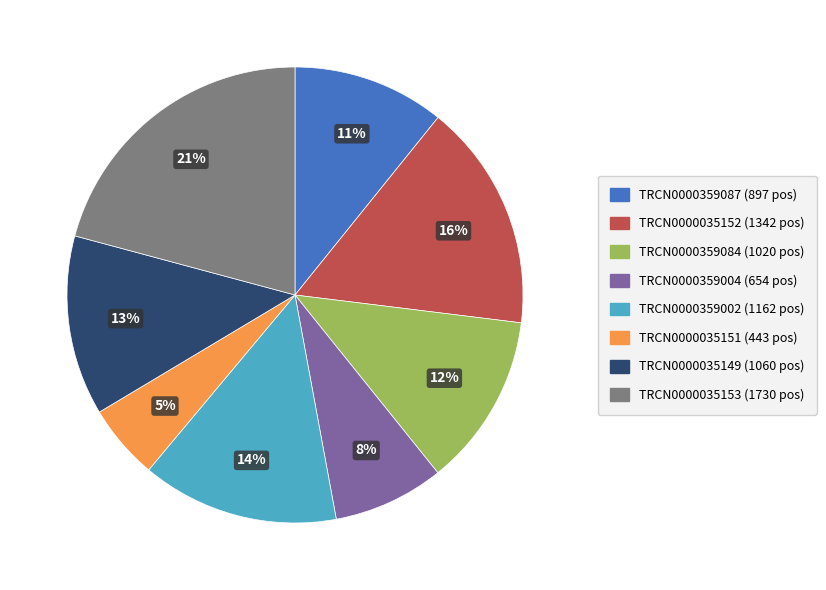

The TRCN0000035153 slice represents 21% of the pie. True or false?

True